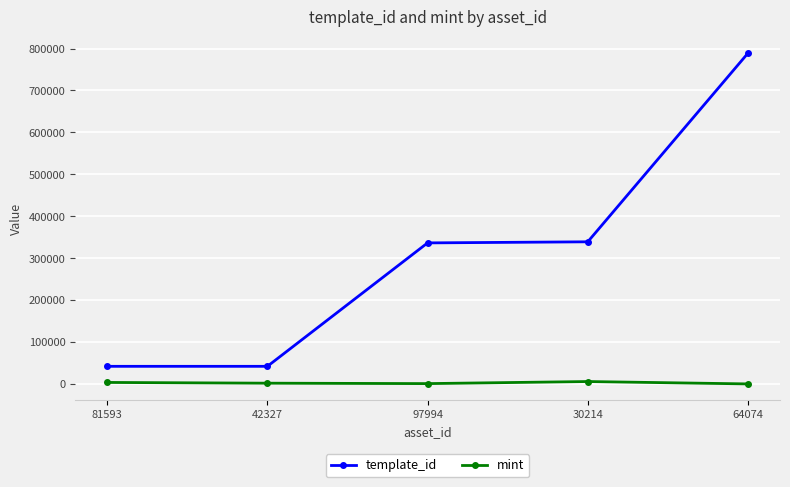

True or false: mint and template_id cross at least once.

False